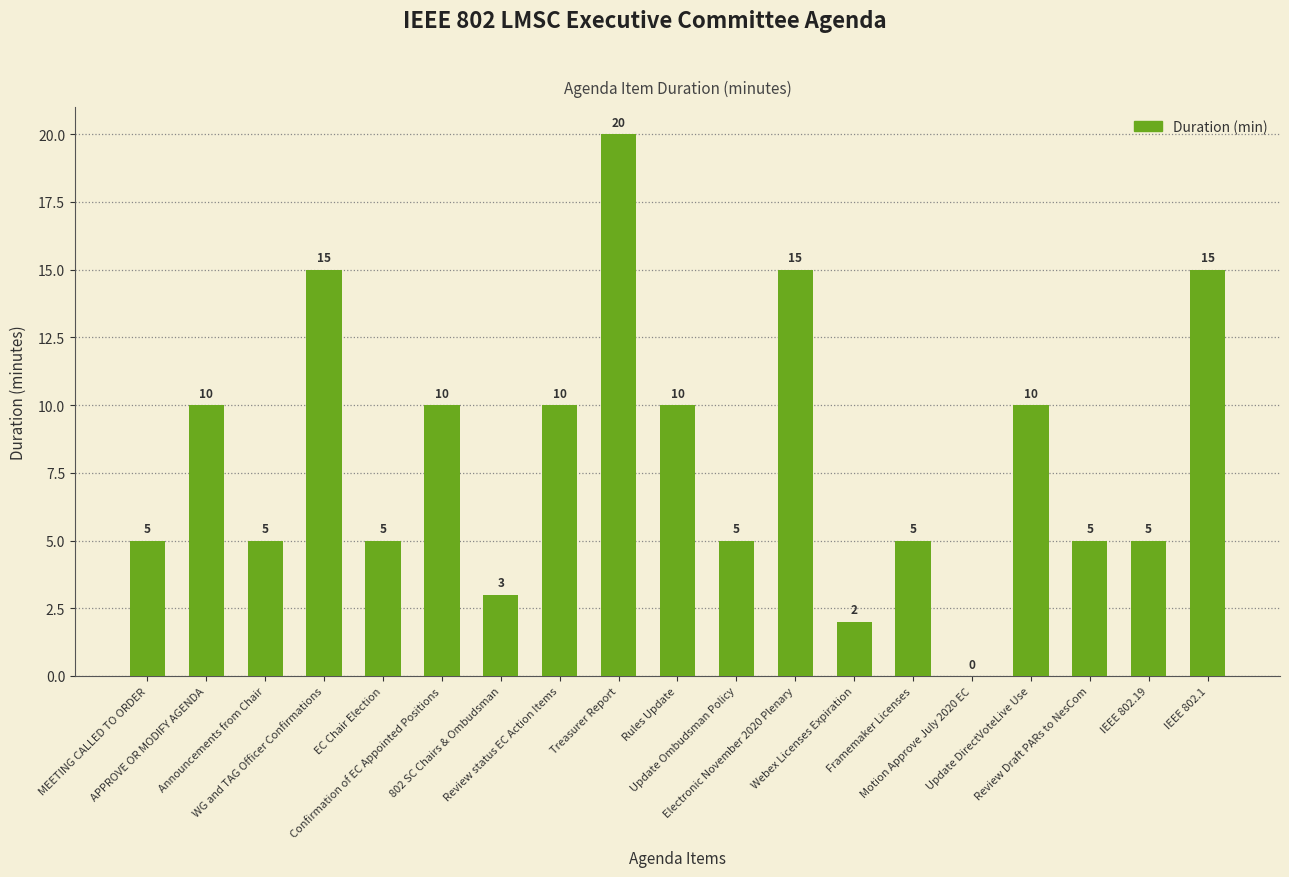

What is the sum of all values?

155